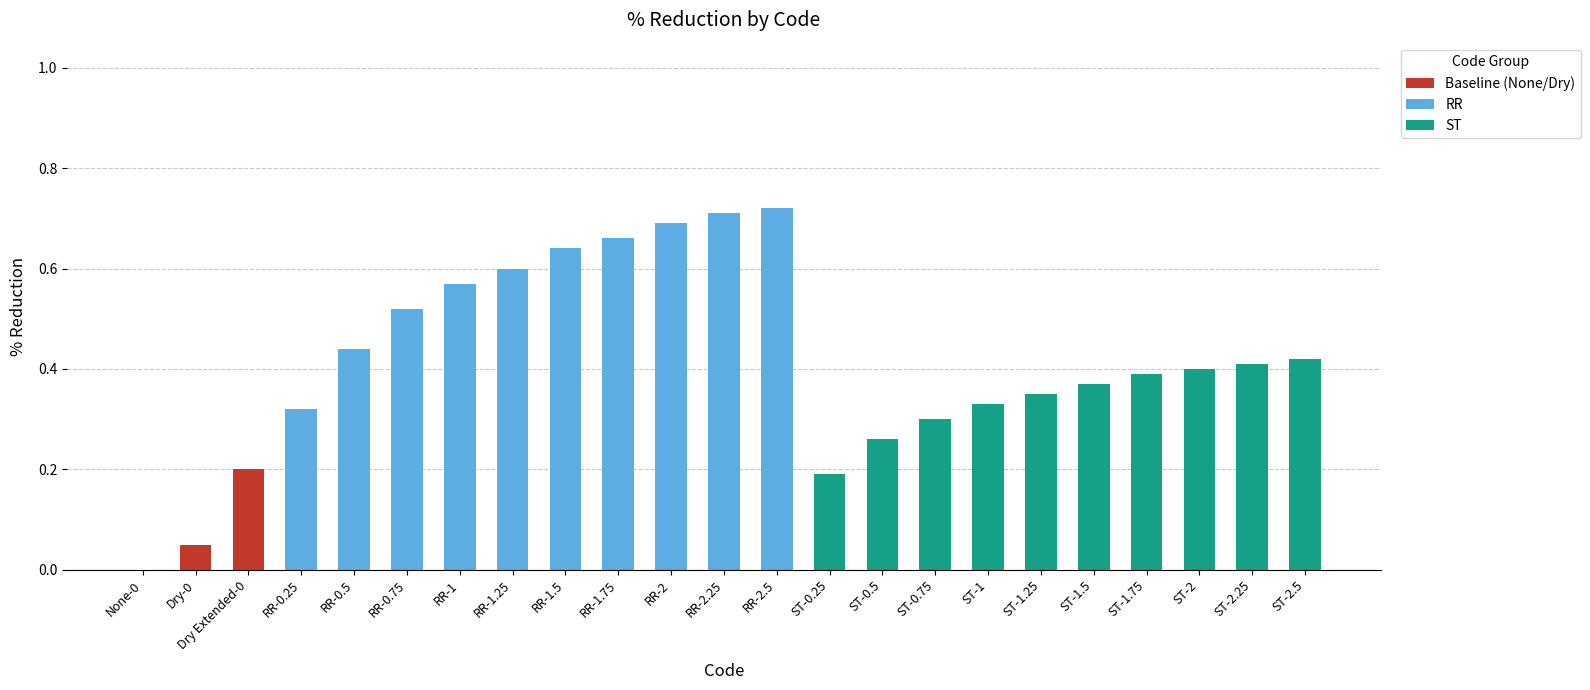

Is it true that the value at RR-1.75 is 0.4?

False